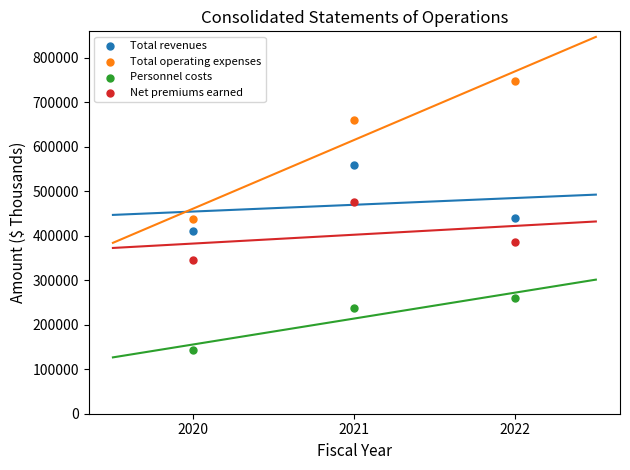

Across all data points, what is the average Y value?

425101